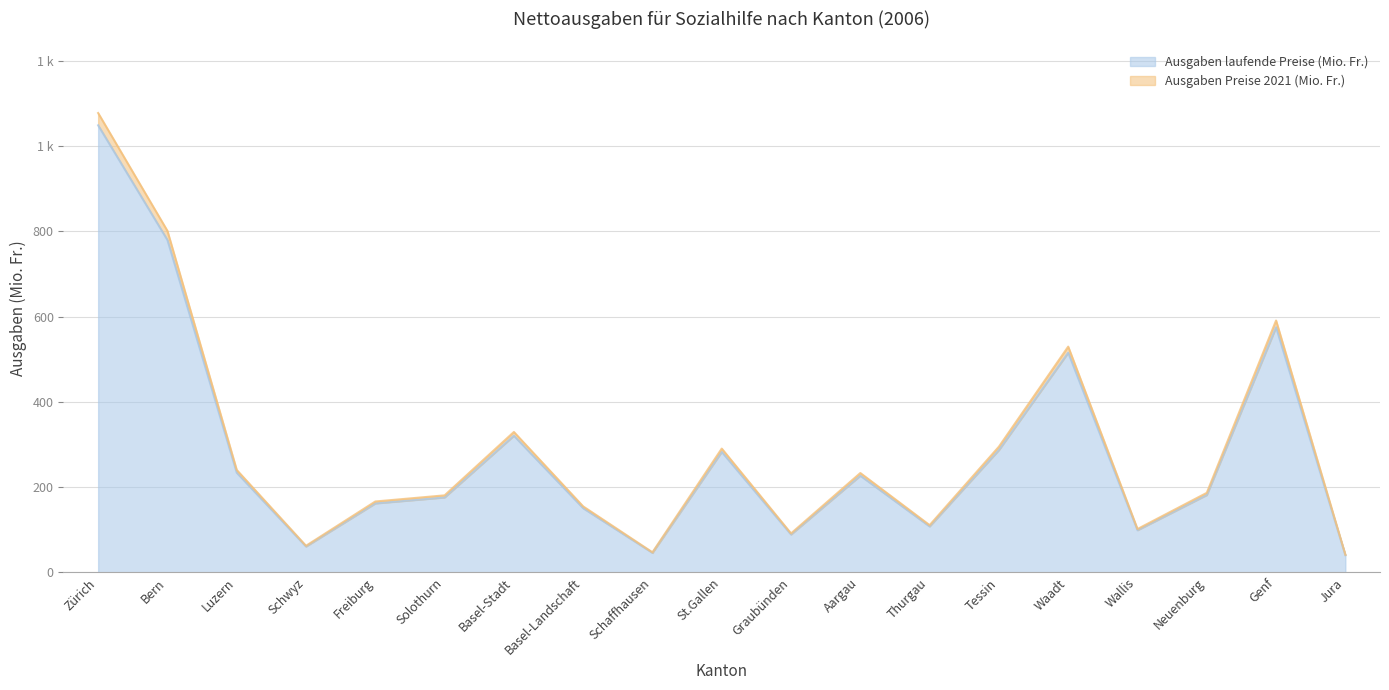

True or false: Ausgaben Preise 2021 (Mio. Fr.) and Ausgaben laufende Preise (Mio. Fr.) cross at least once.

False